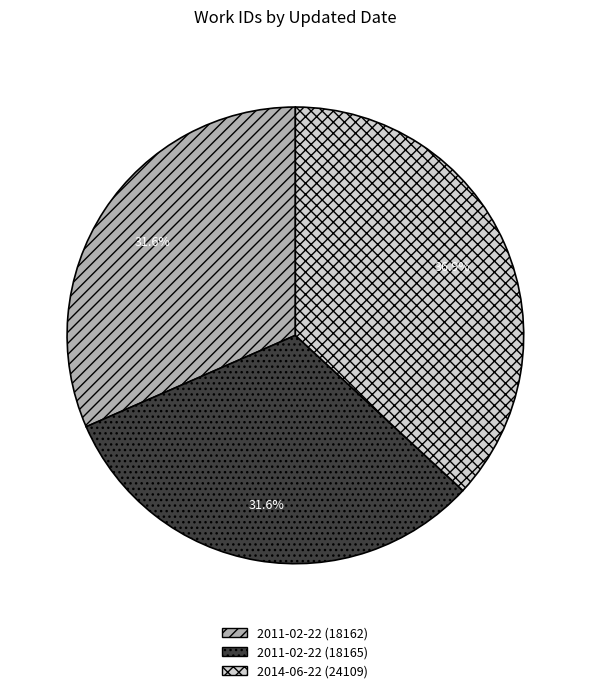

Which category has the biggest portion of the pie?

2014-06-22 (24109)